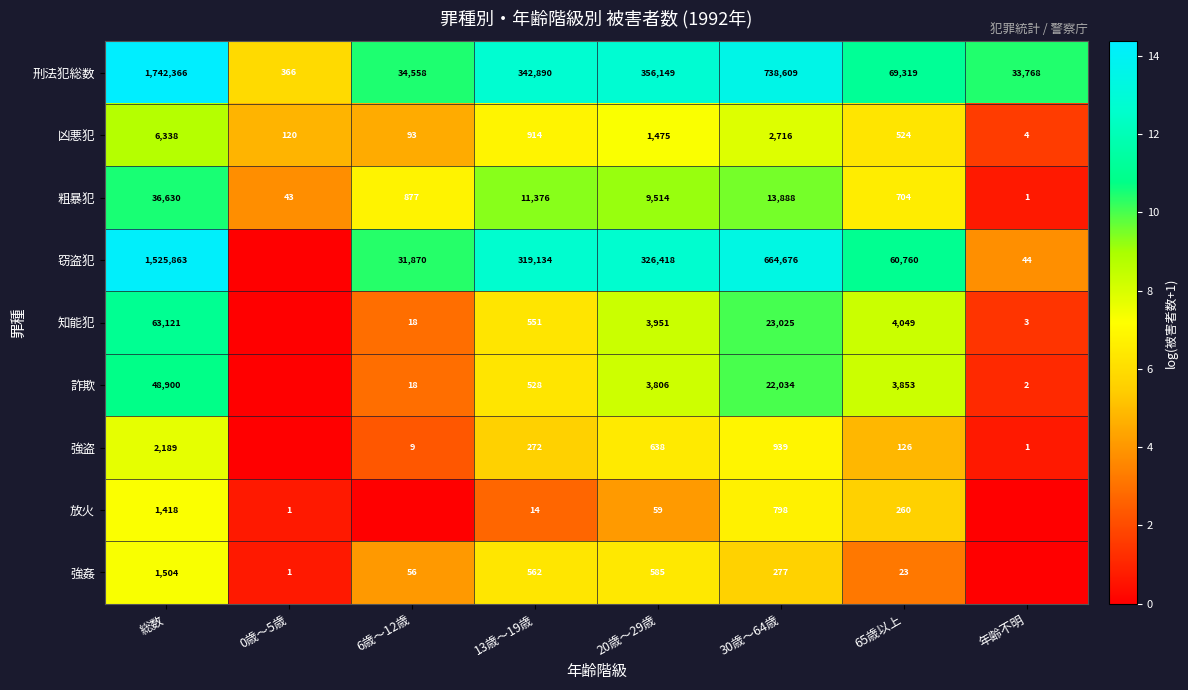

The 凶悪犯 series shows 149 at 6歳～12歳. True or false?

False